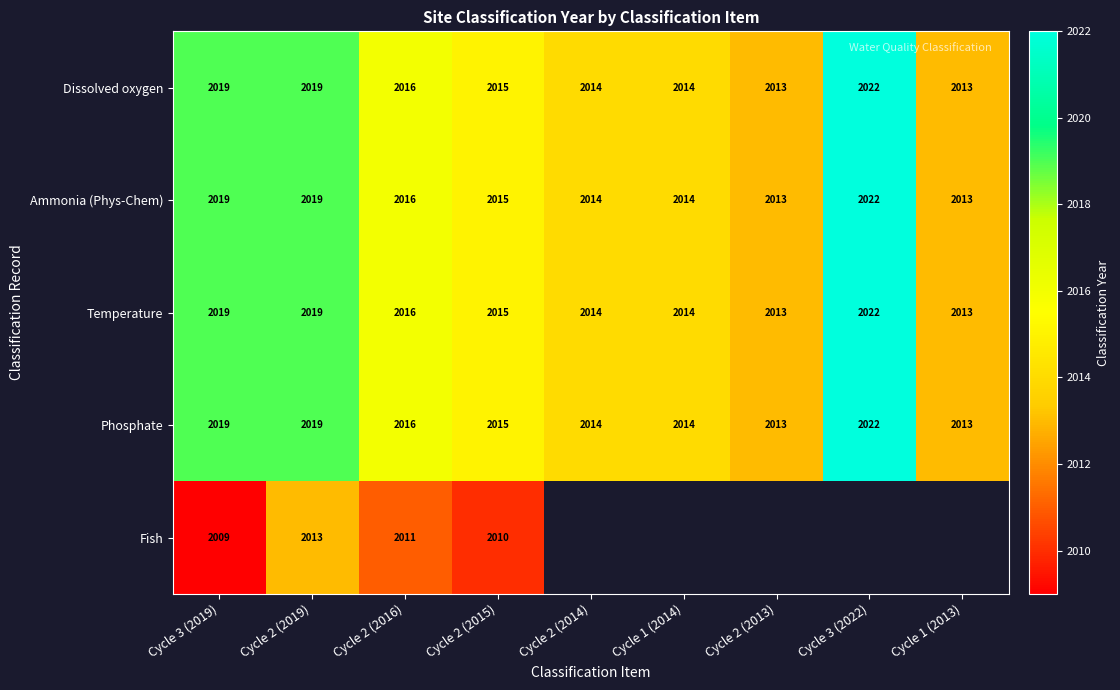

At which category is the sum across all series the highest?

Cycle 2 (2019)